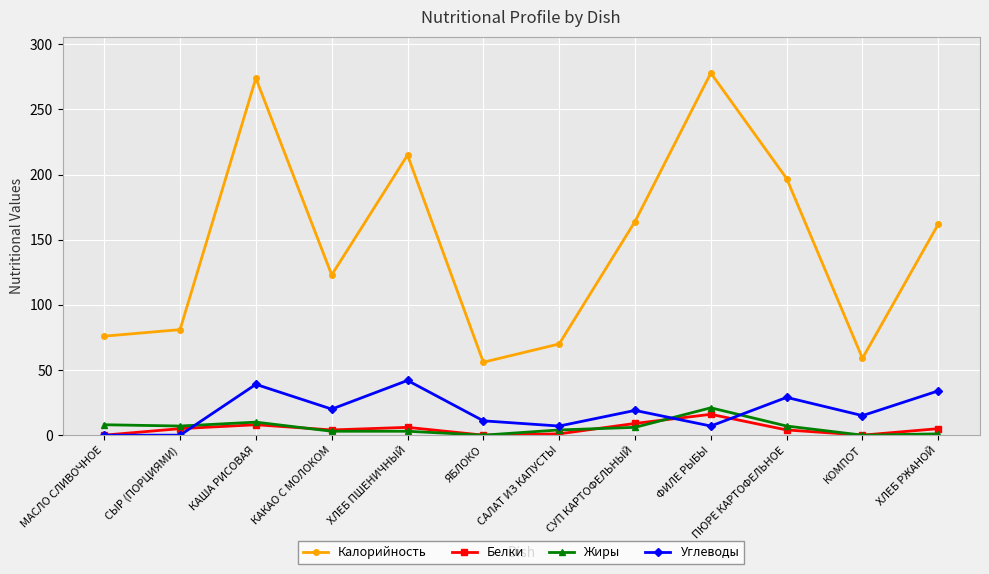

What is the value of the Белки point at the 12th from the left?

5